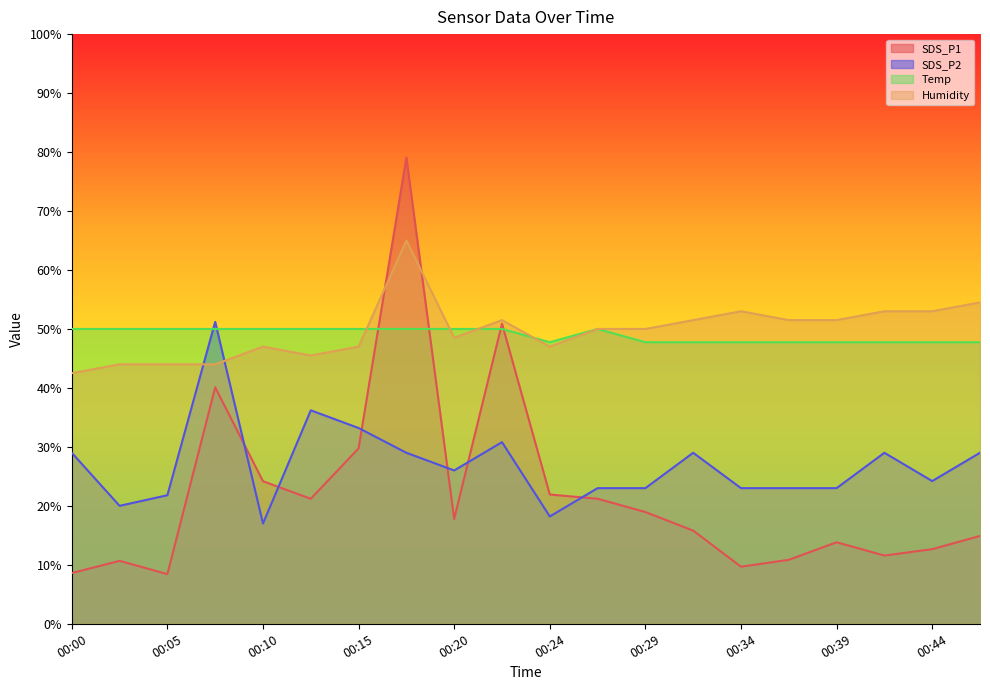

What is the lowest value of the Humidity series?

42.5